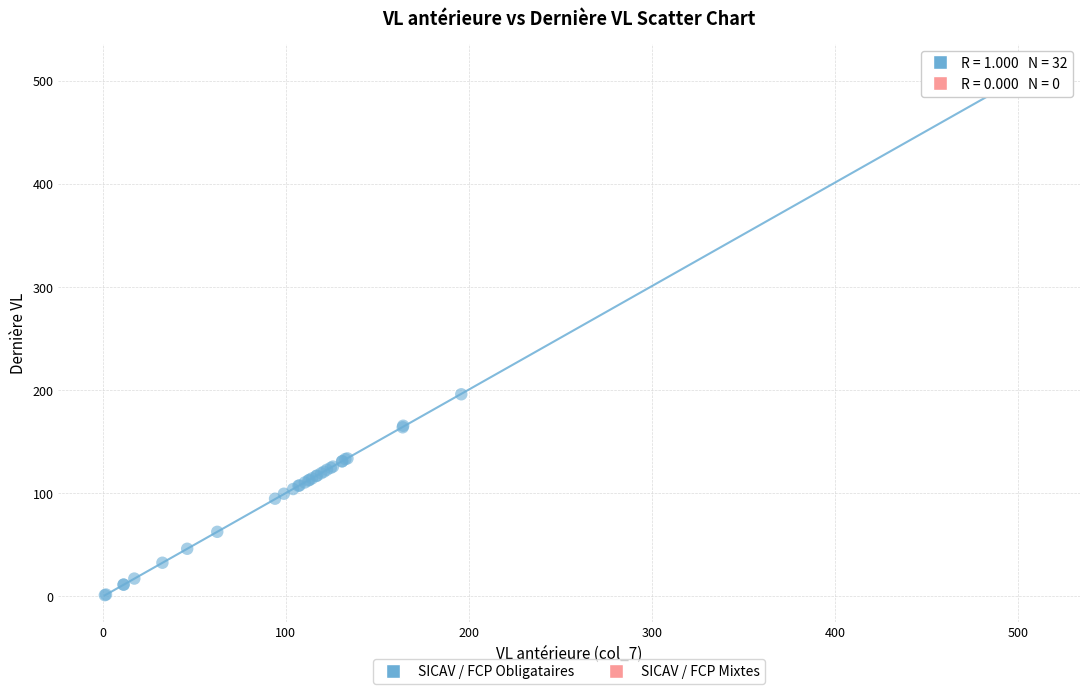

What Y value in the scatter plot is closest to 255?

195.9